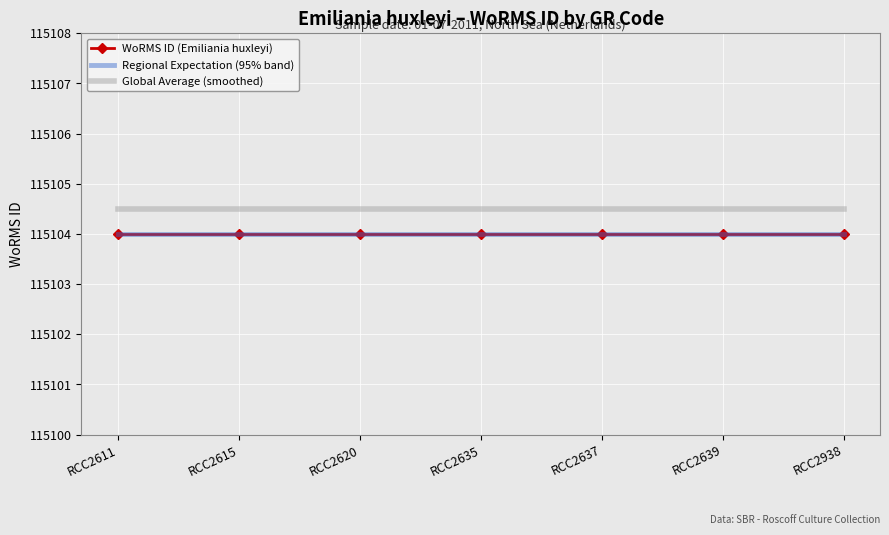

Between RCC2615 and RCC2637, which series saw the biggest shift?

WoRMS ID (Emiliania huxleyi)